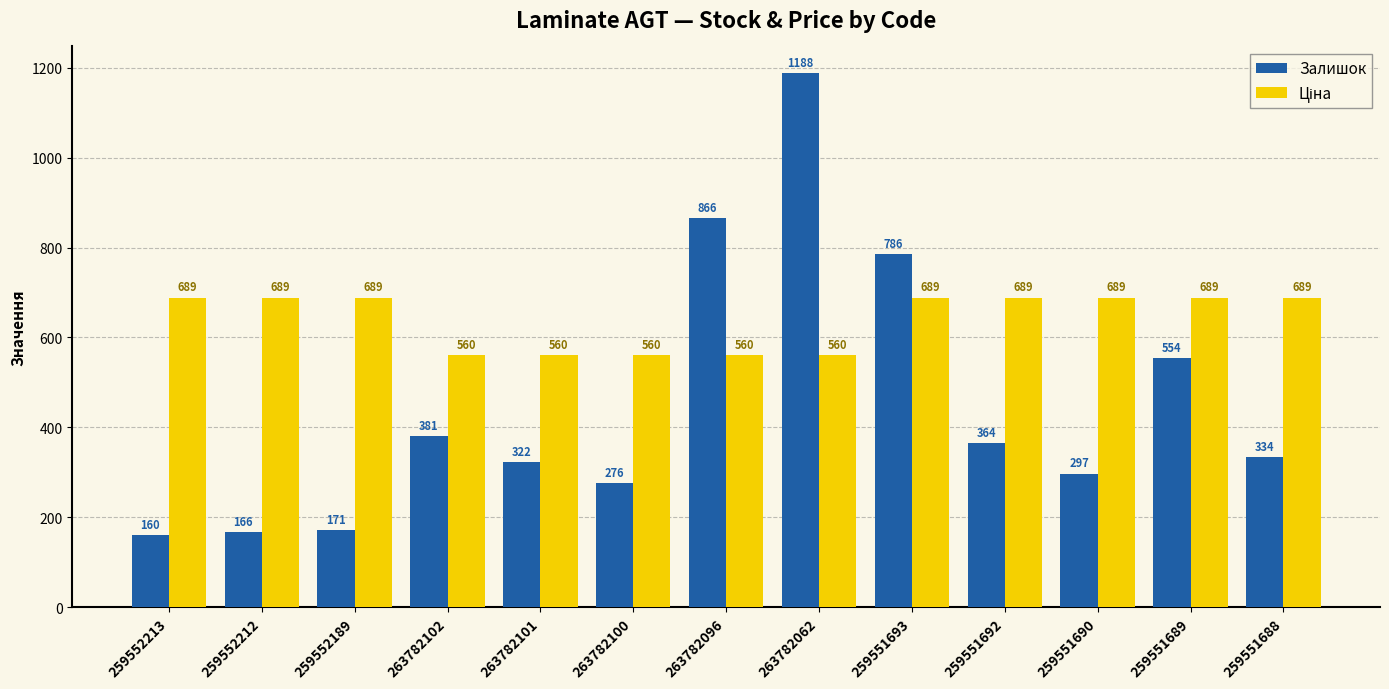

Which series changed the most between 263782100 and 259551689?

Залишок